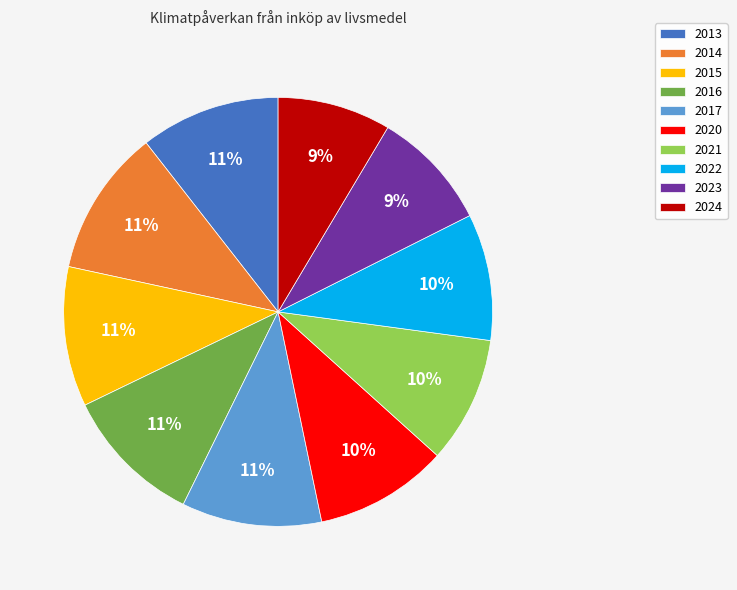

Is it true that 2021 is 10% of the pie?

True